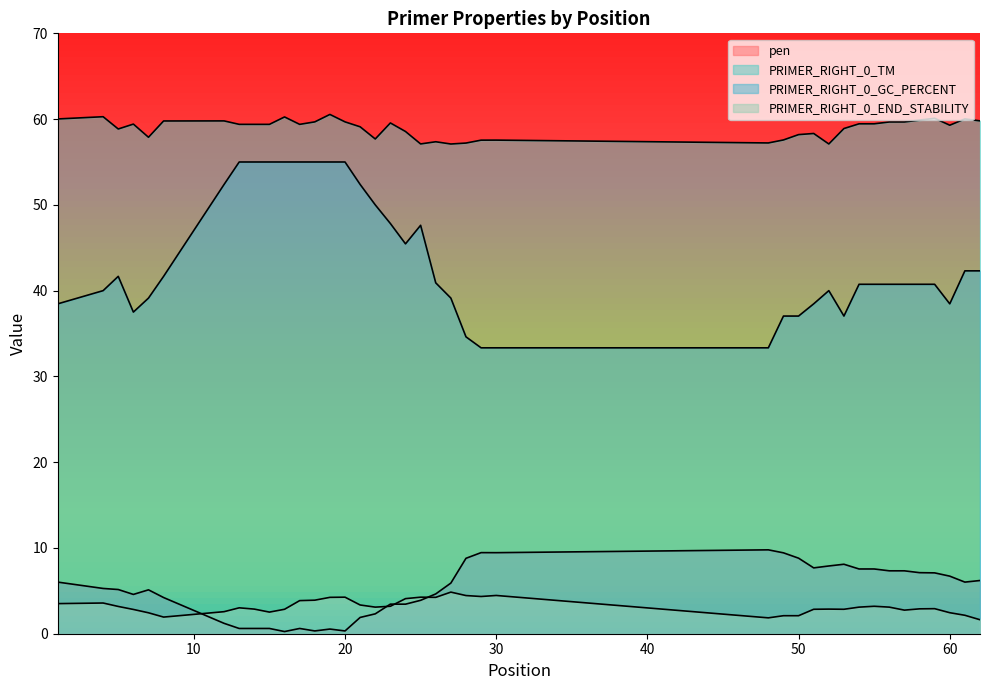

Between 53 and 20, which is larger?

53